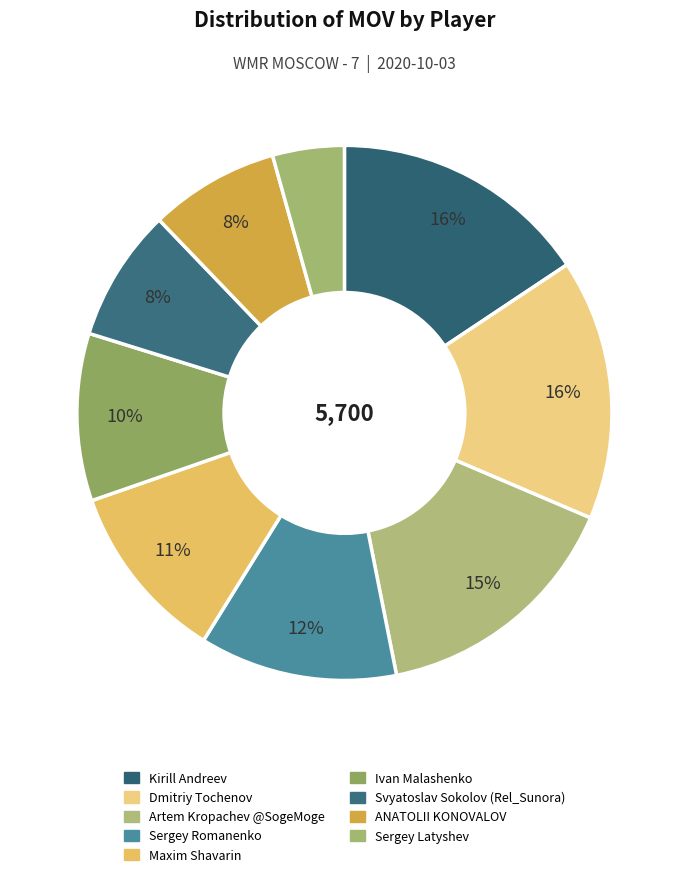

The Maxim Shavarin slice represents 1% of the pie. True or false?

False